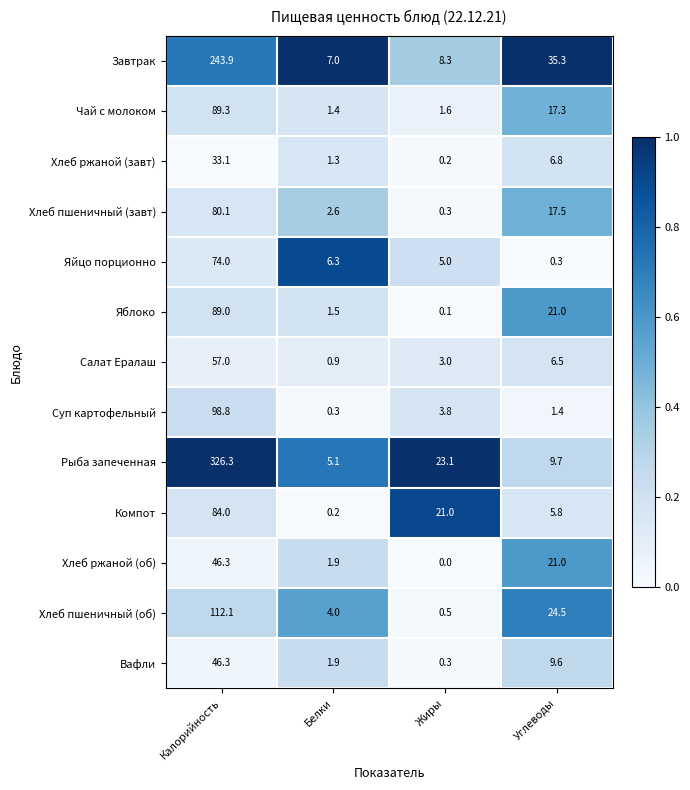

List the labels in order of Суп картофельный value, smallest first.

Белки, Углеводы, Жиры, Калорийность